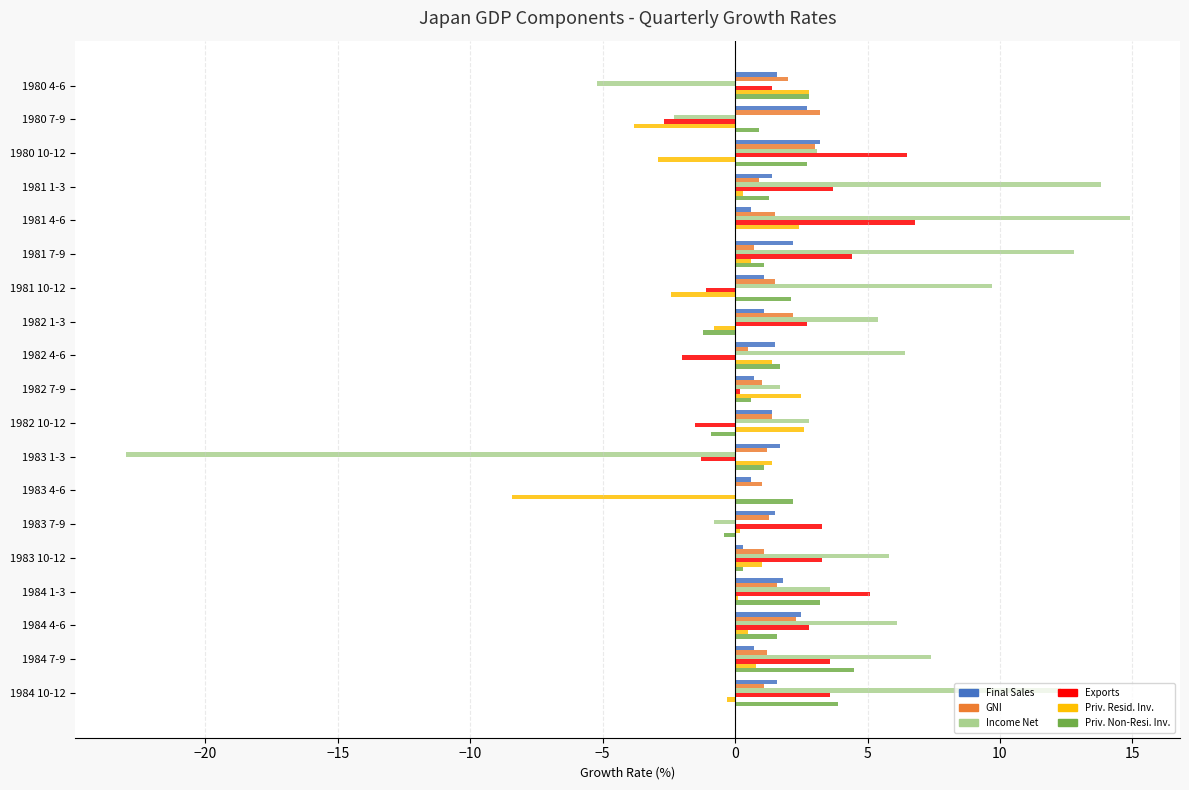

What is the sum of the PrivNonResi values at 1984 4-6 and 1982 4-6?

3.3